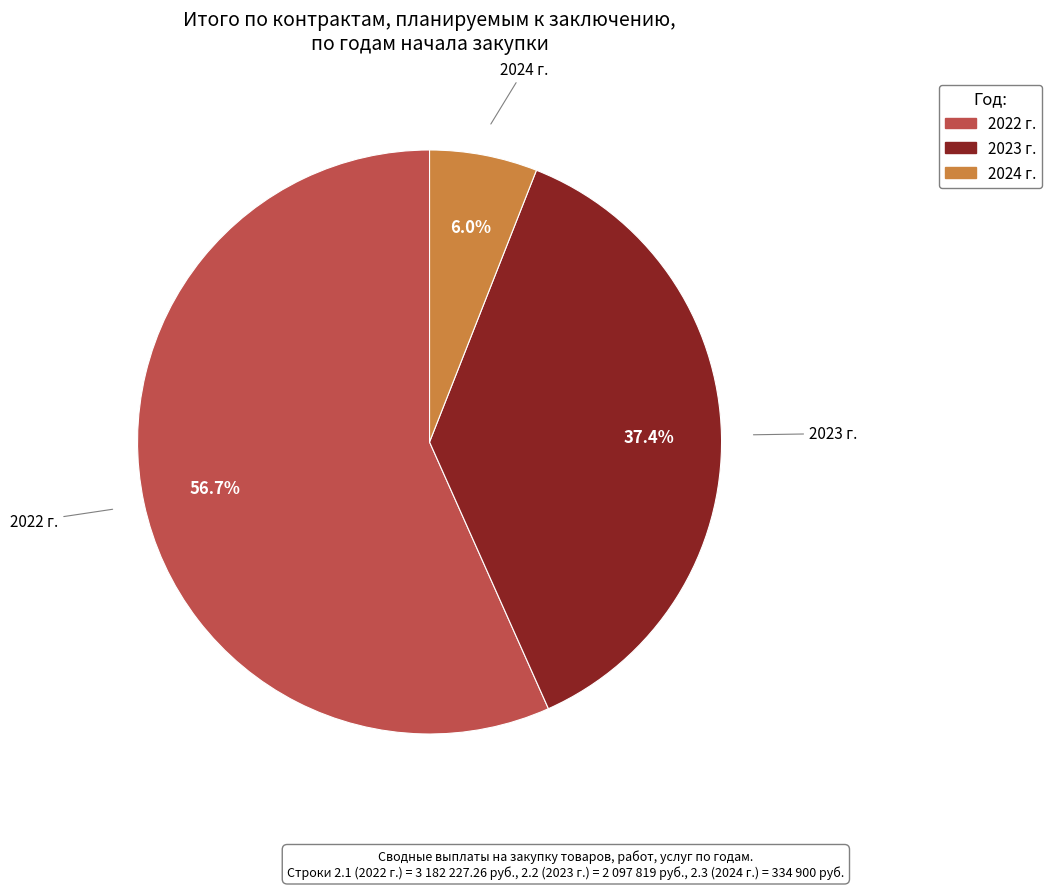

Count the number of slices in the pie.

3